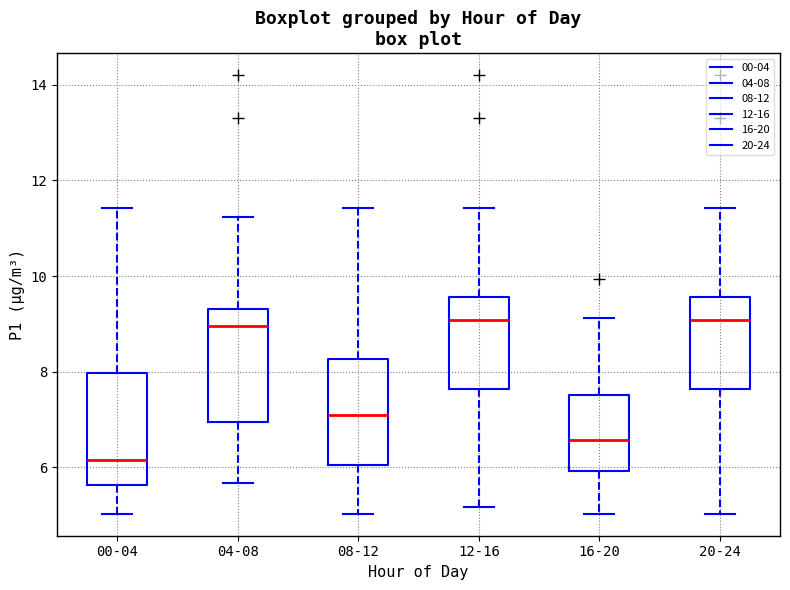

Reading left to right, read every box against the y-axis: the position of its median line, the range the box covers, and the ends of its whiskers. The values are not printed on the chart, so give them approximately, as read against the axis.

00-04: median 6.2, box 5.6 to 8.0, whiskers 5.0 to 11.4
04-08: median 9.0, box 7.0 to 9.4, whiskers 5.6 to 11.2
08-12: median 7.0, box 6.0 to 8.2, whiskers 5.0 to 11.4
12-16: median 9.0, box 7.6 to 9.6, whiskers 5.2 to 11.4
16-20: median 6.6, box 6.0 to 7.6, whiskers 5.0 to 9.2
20-24: median 9.0, box 7.6 to 9.6, whiskers 5.0 to 11.4